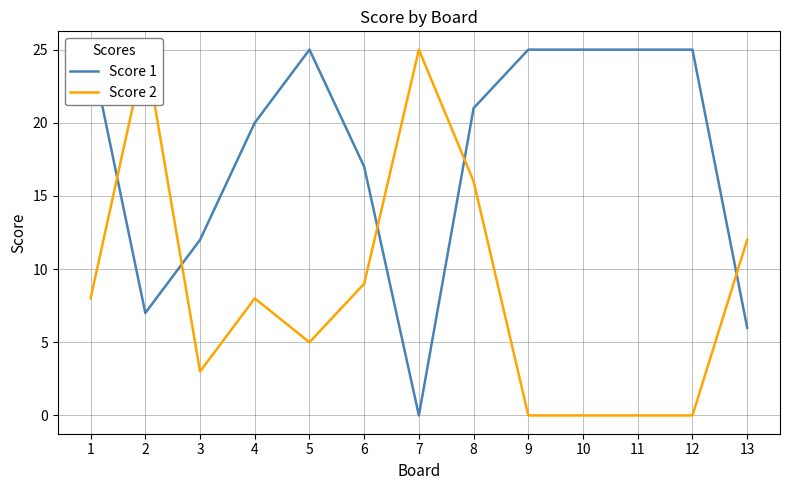

List the series in order of their overall mean, lowest first.

Score 2, Score 1